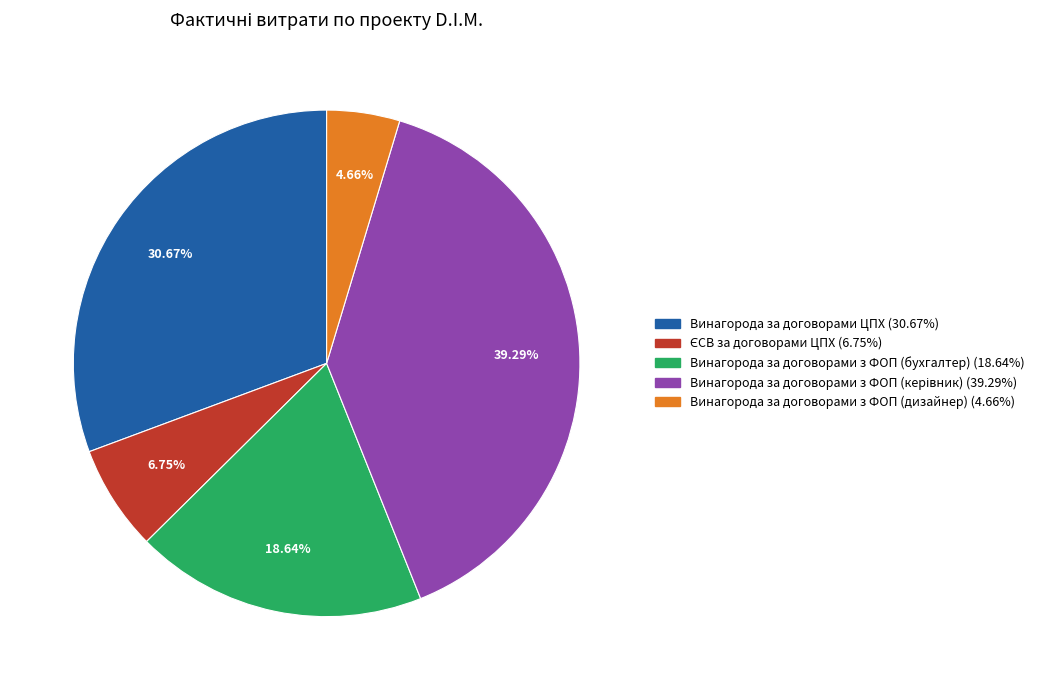

How many segments does this pie chart have?

5